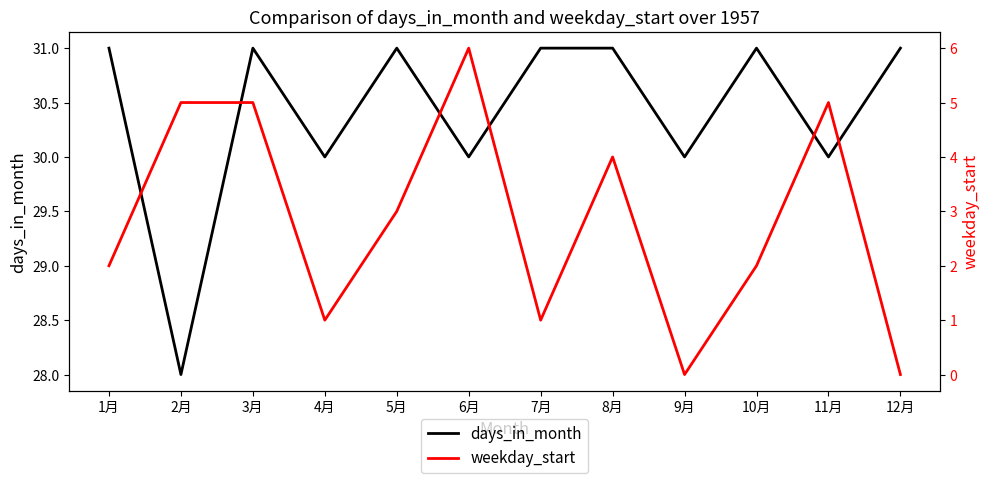

Rank the series by their average value, from highest to lowest.

days_in_month, weekday_start